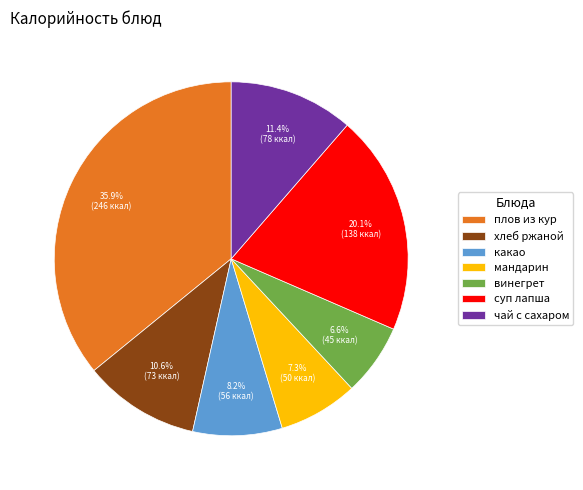

Between хлеб ржаной and какао, which is larger?

хлеб ржаной